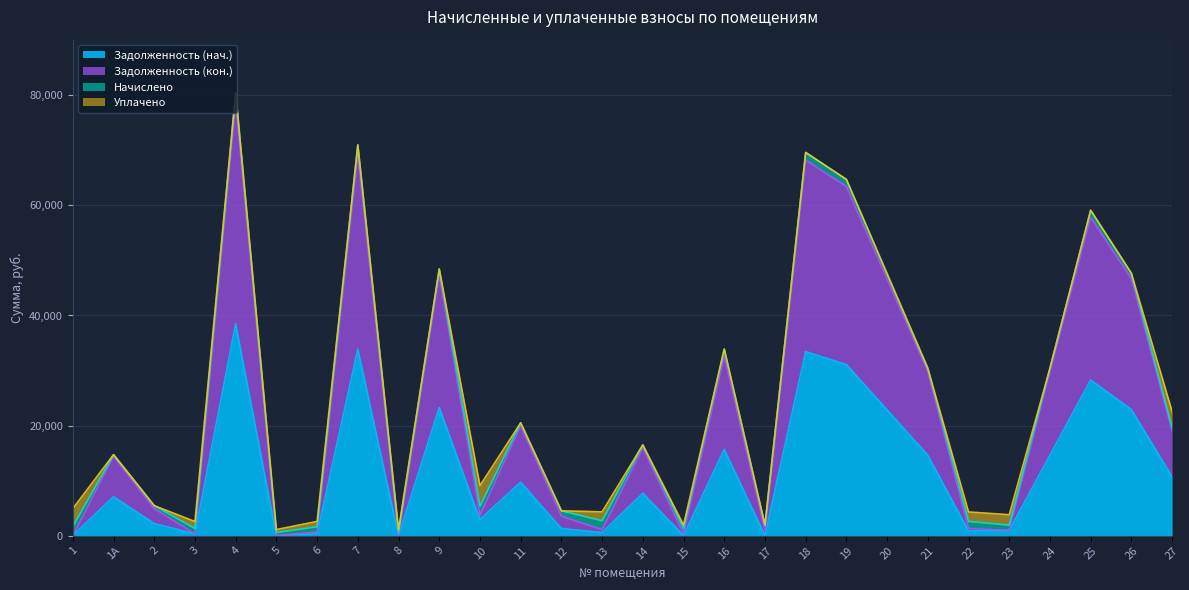

Does the chart have visible grid lines?

Yes